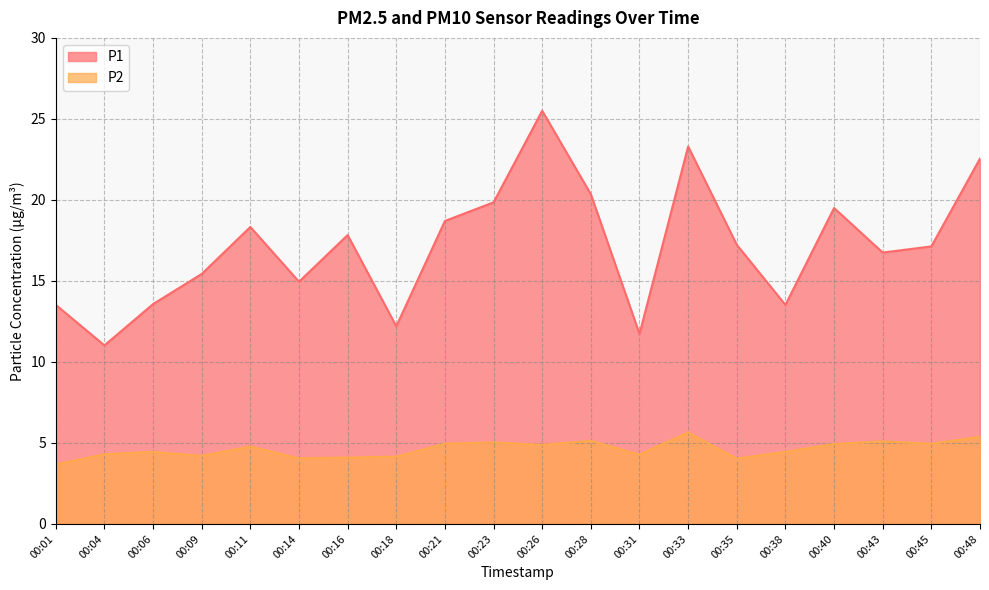

How many data points in P2 are less than 4?

1